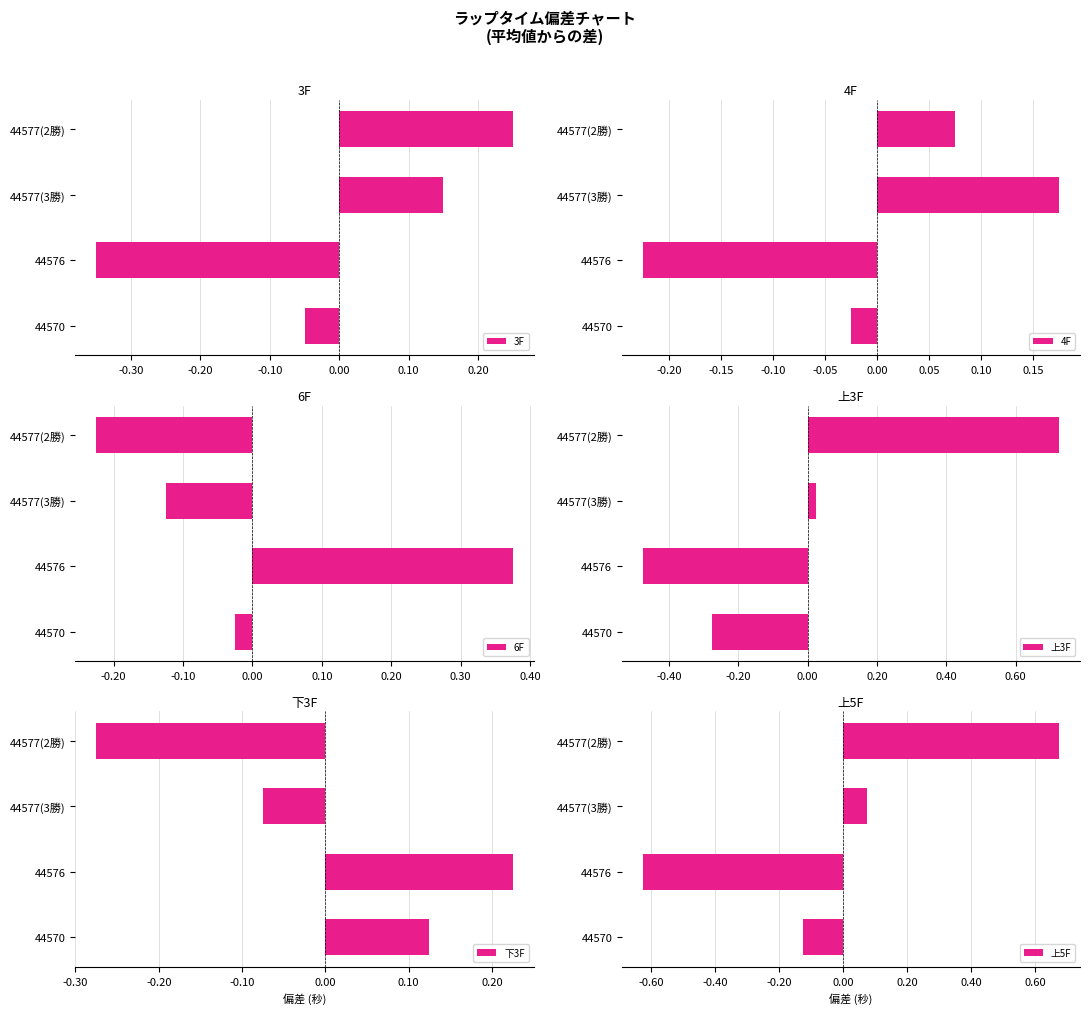

The 3F series shows 0.1 at 44577(3勝). True or false?

False